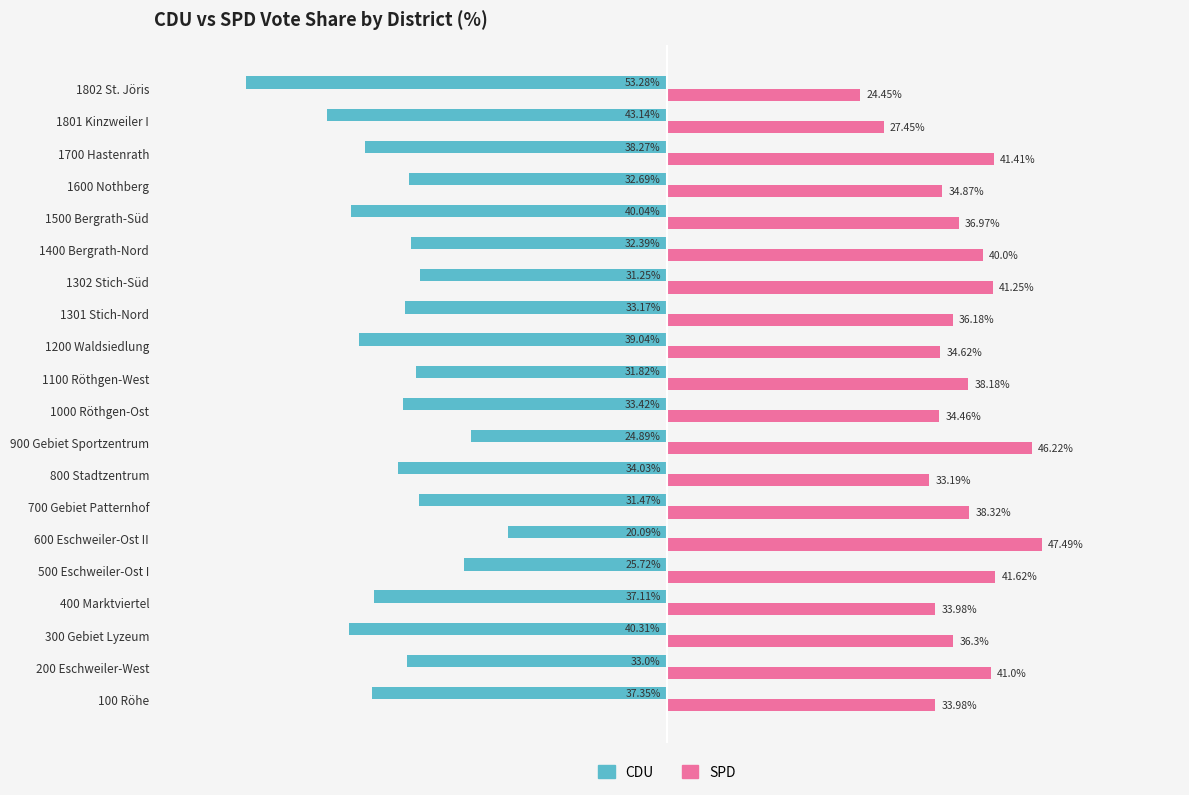

Is the value of SPD at 600 Eschweiler-Ost II greater than the value of CDU at 1400 Bergrath-Nord?

Yes